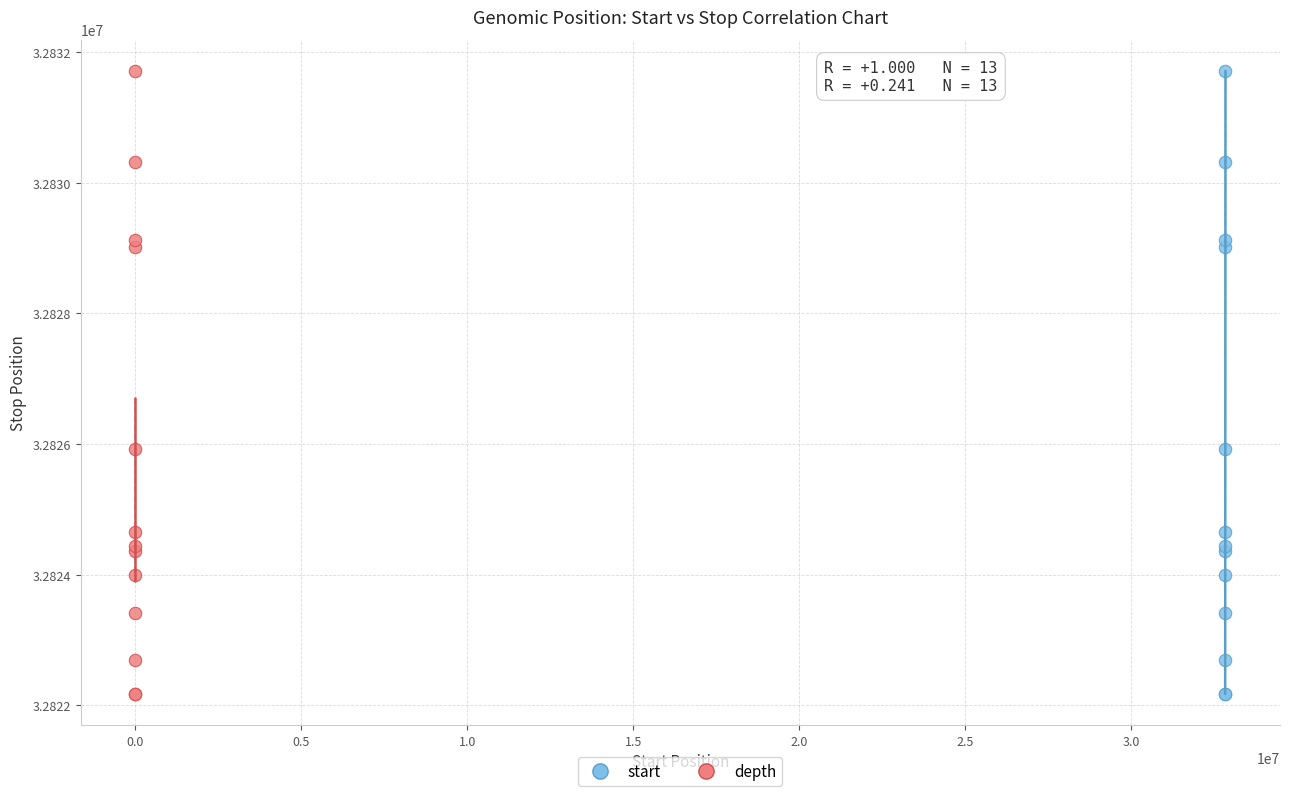

What are all the series names shown in the legend?

start, depth